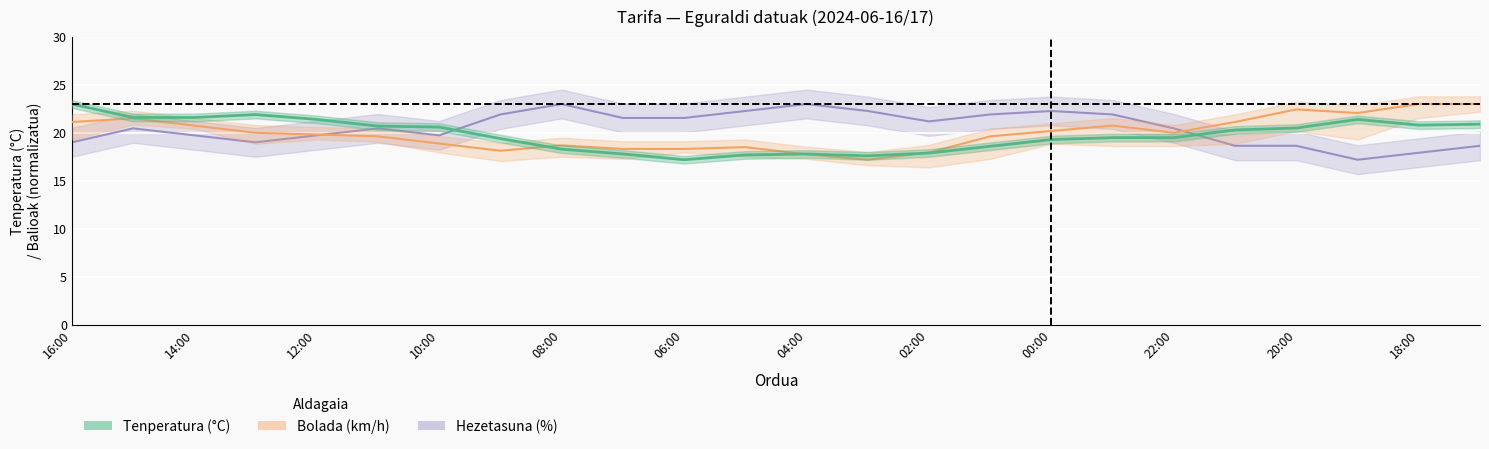

What is the average value of the Tenperatura (°C) series?

19.8